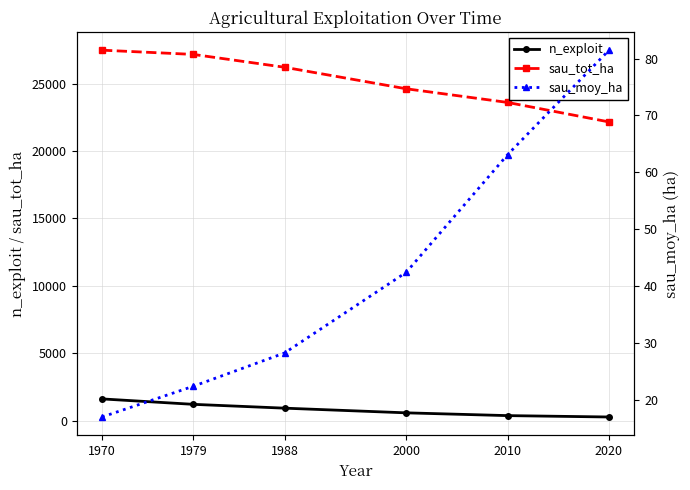

Which series has the largest range (max minus min)?

sau_tot_ha